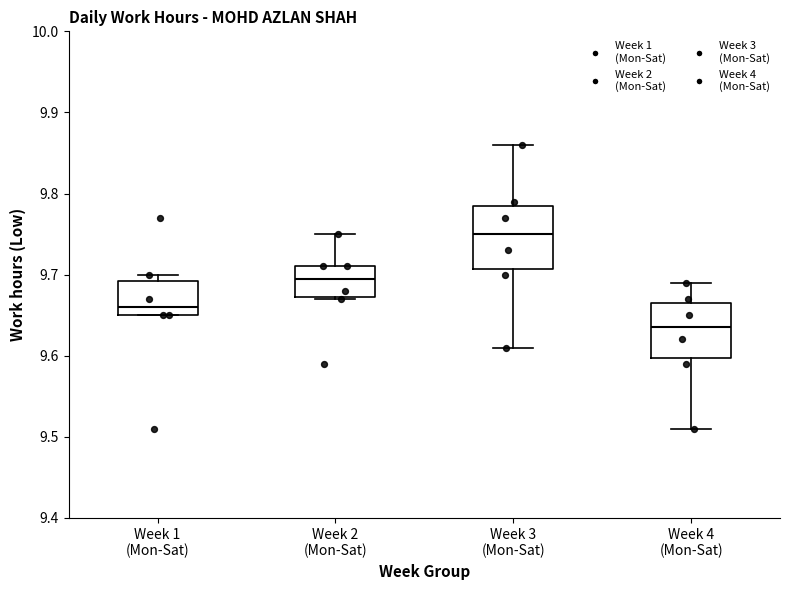

Which box's median line is the highest?

Week 3 (Mon-Sat)